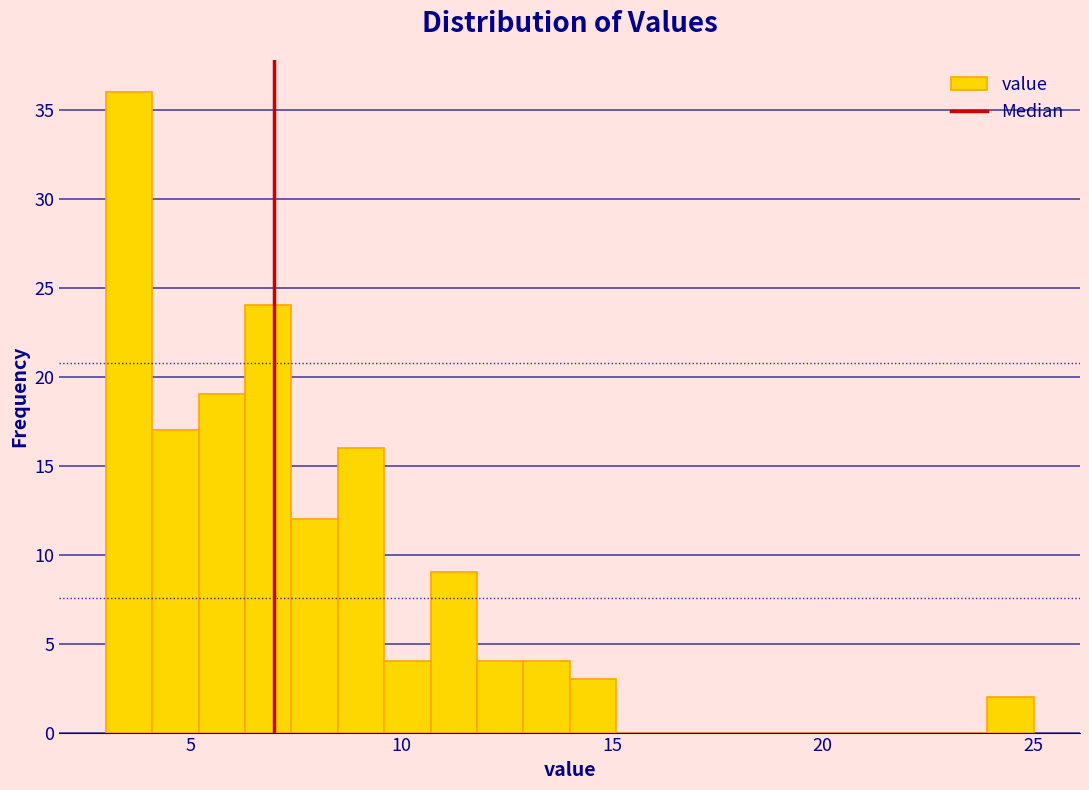

Around what value on the x-axis is the tallest bar? Give the approximate position of its centre, as read against the axis.

3.5